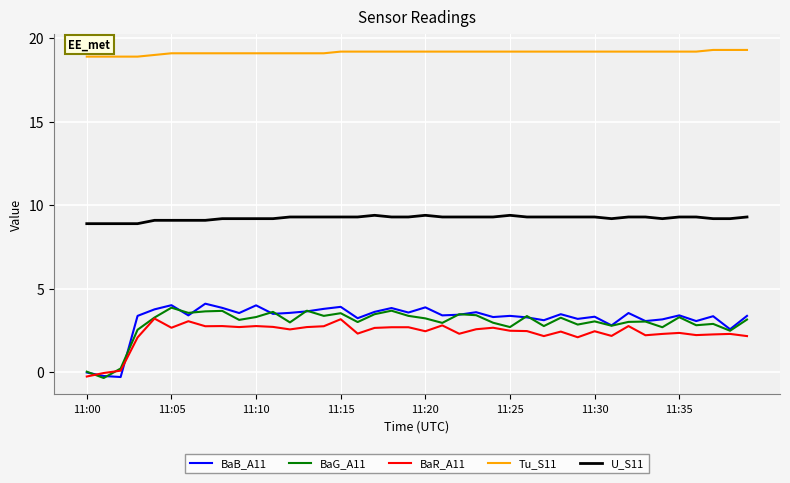

Which series has the widest spread of values?

BaB_A11